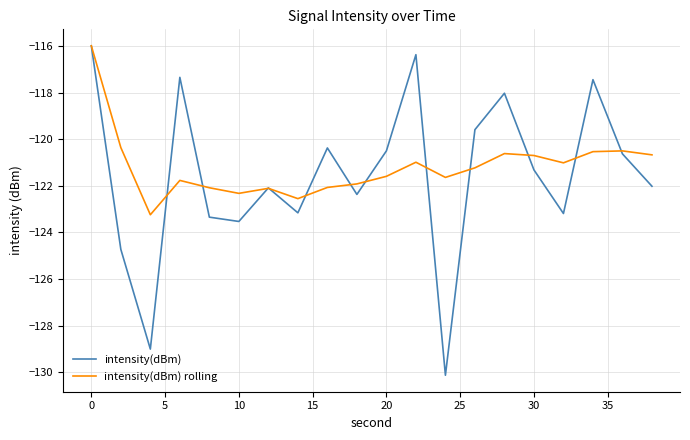

What is the greatest value displayed?

-116.0